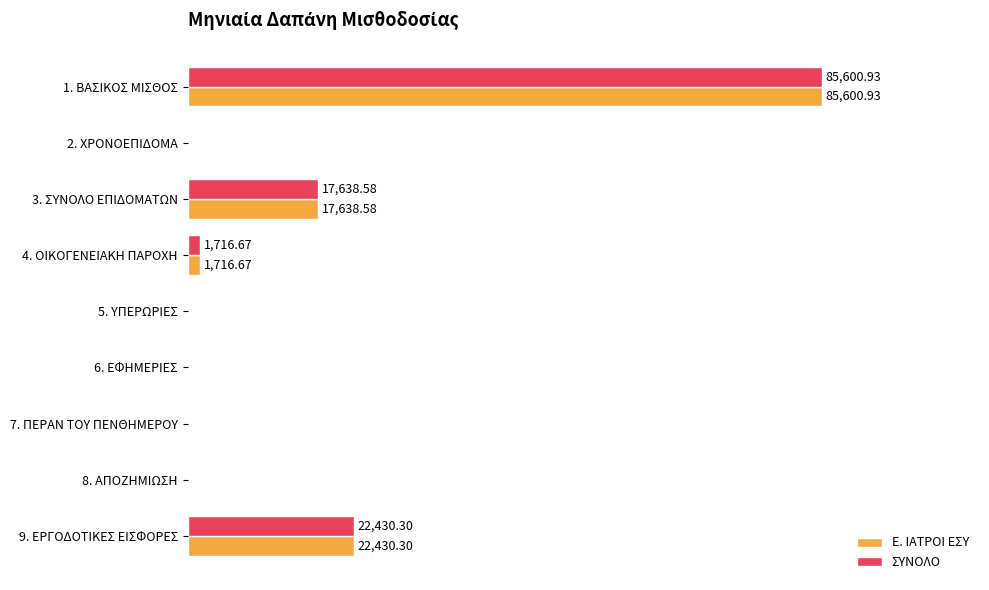

What are all the series names shown in the legend?

Ε. ΙΑΤΡΟΙ ΕΣΥ, ΣΥΝΟΛΟ